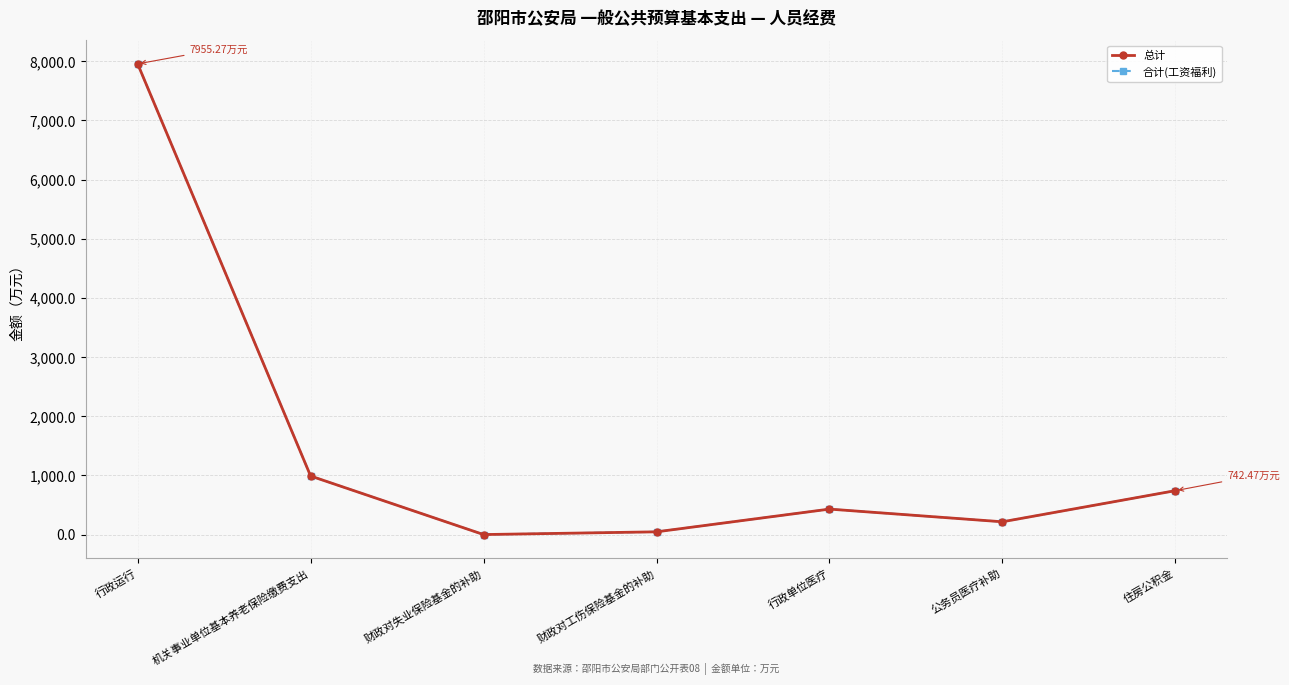

Which series has the largest range (max minus min)?

总计